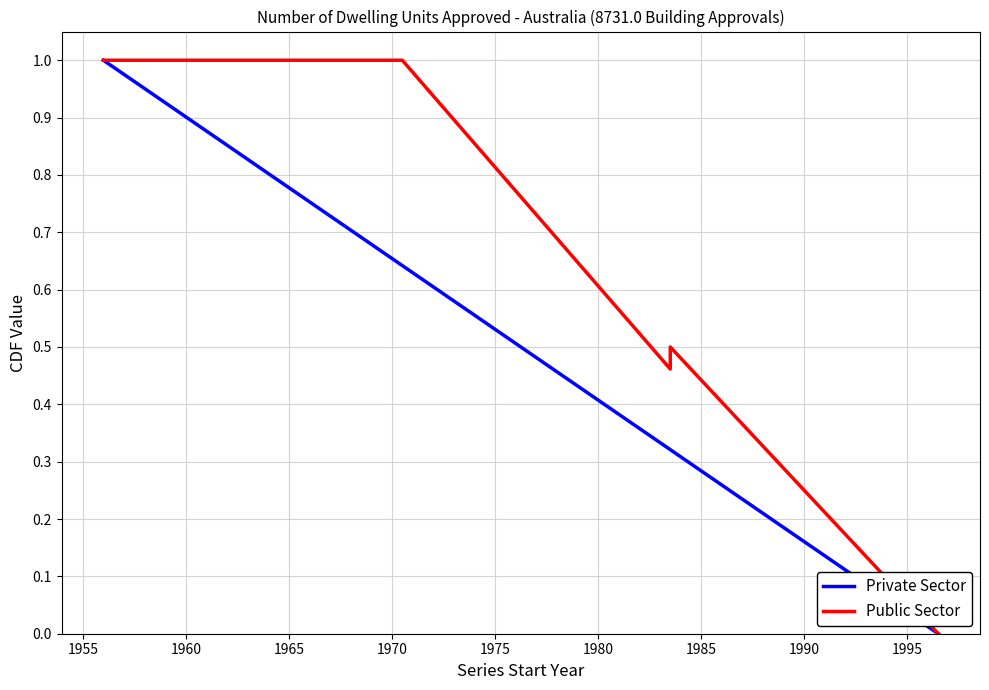

How many values in Private Sector are above zero?

5